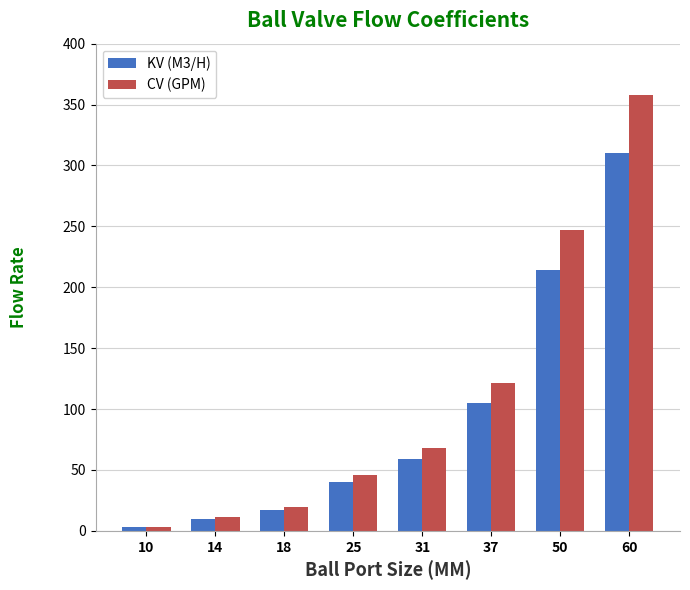

At how many categories does at least one series exceed 22?

5